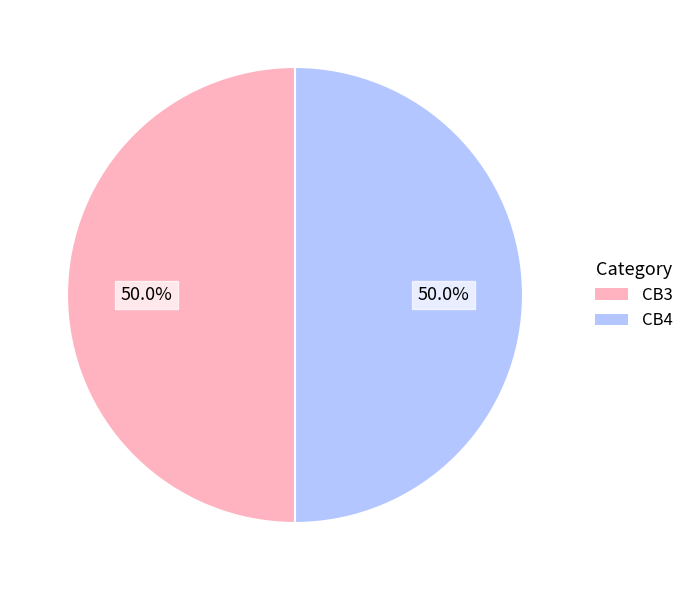

Count the number of slices in the pie.

2